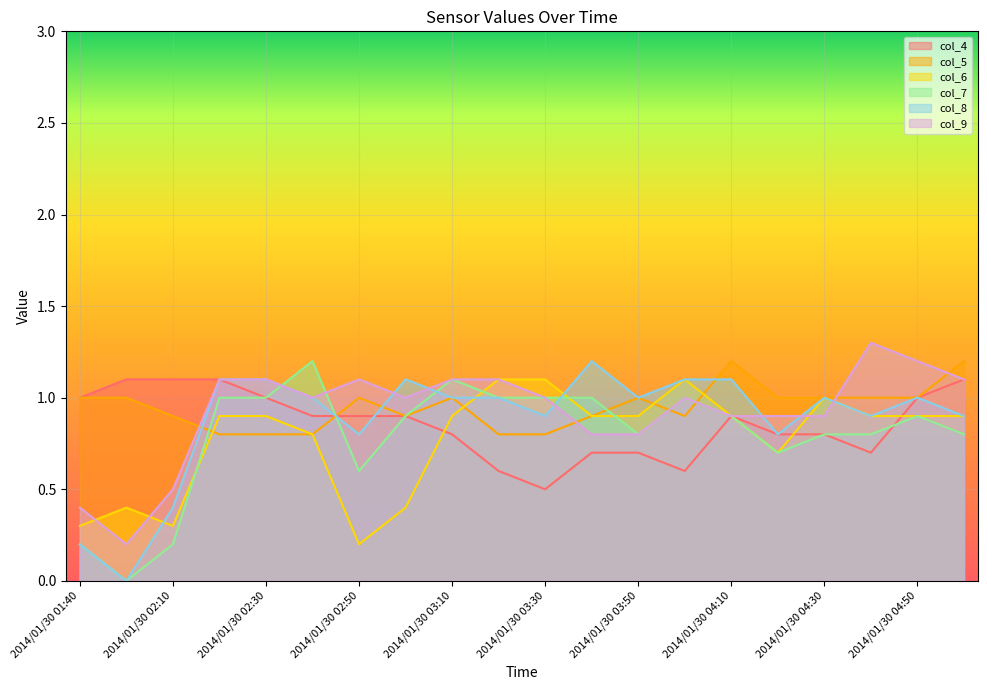

How many interior local valleys does the col_5 series have?

2